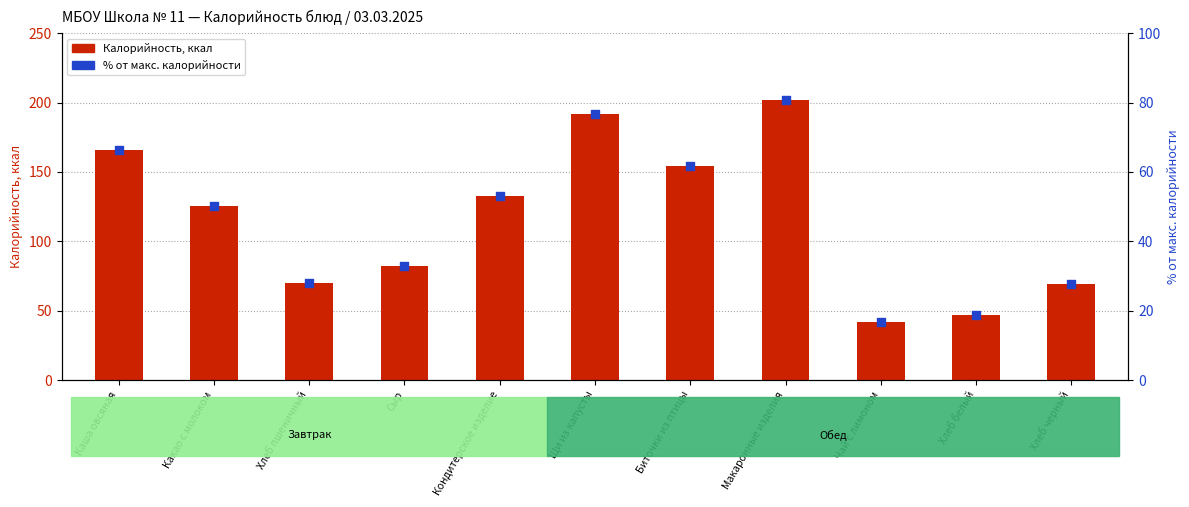

Which series reaches the minimum Y coordinate?

% от макс. калорийности